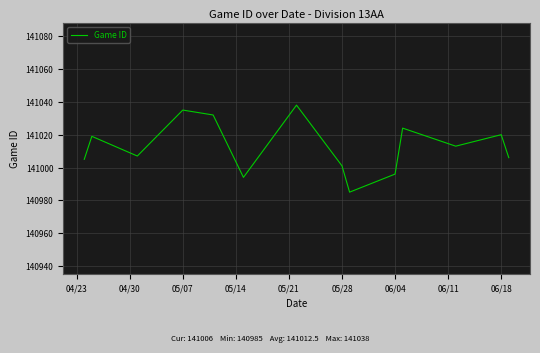

What is the difference between the maximum and minimum values?

53